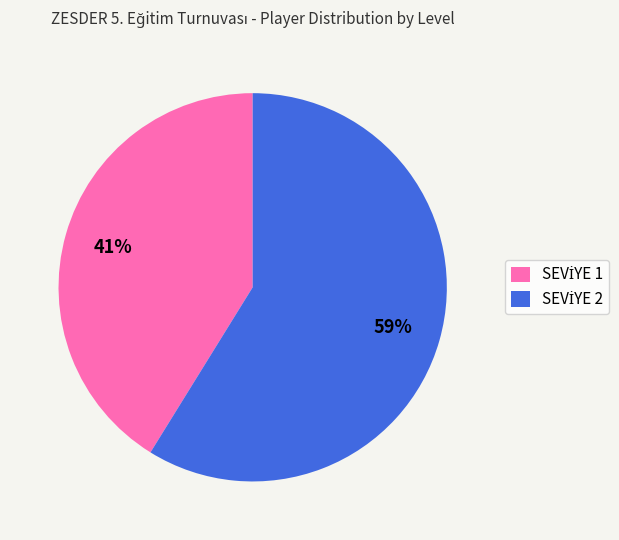

To the nearest percent, what is the average slice percentage?

50%